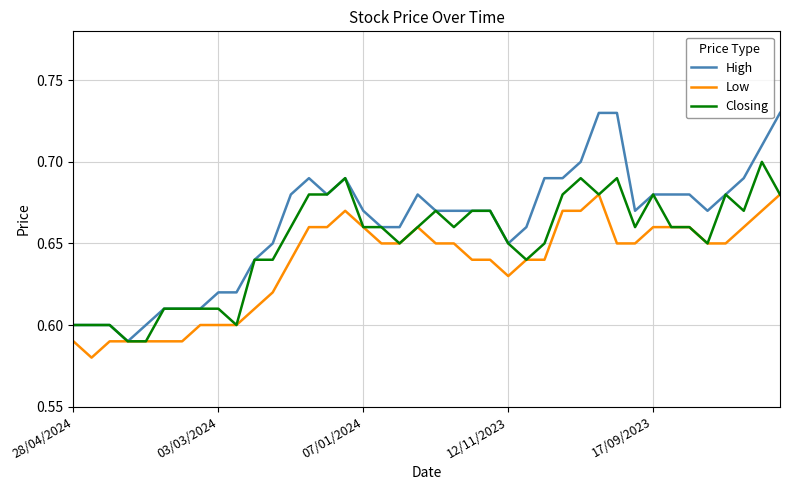

True or false: High has more than 1 interior local peaks.

True